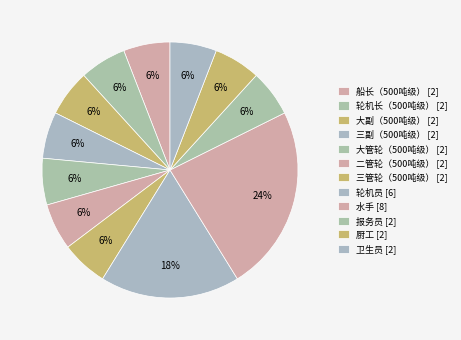

Is there a majority slice in this chart?

No